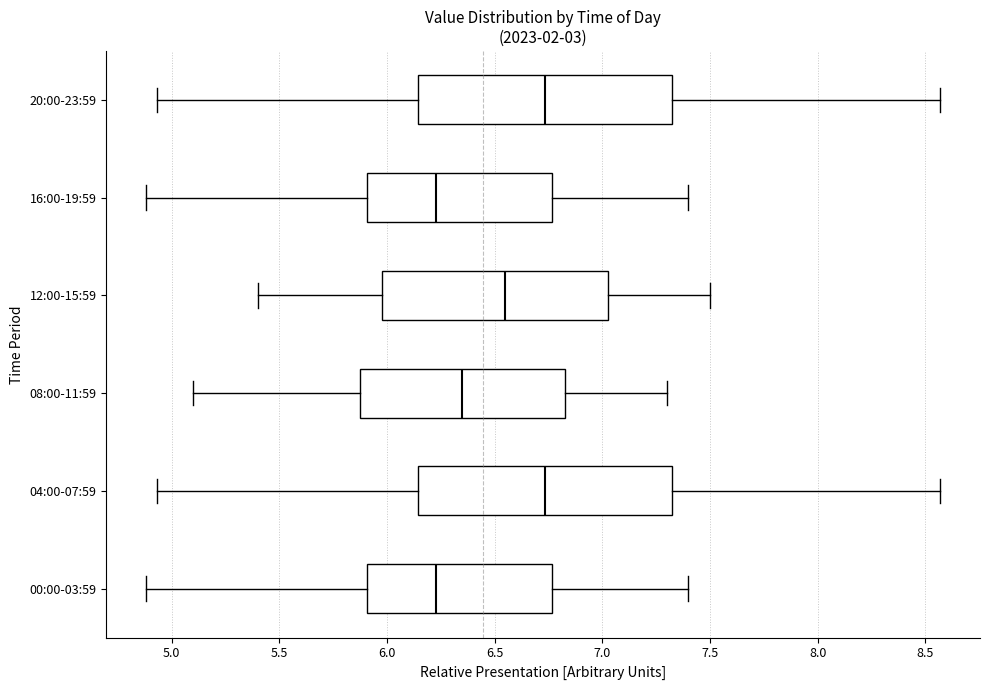

Reading bottom to top, transcribe this box plot: for each box, give where its median line is, the range the box spans, and where its two whiskers end, as read against the x-axis. The values are not printed on the chart, so give them approximately, as read against the axis.

00:00-03:59: median 6.25, box 5.90 to 6.75, whiskers 4.90 to 7.40
04:00-07:59: median 6.75, box 6.15 to 7.35, whiskers 4.95 to 8.55
08:00-11:59: median 6.35, box 5.90 to 6.85, whiskers 5.10 to 7.30
12:00-15:59: median 6.55, box 6.00 to 7.05, whiskers 5.40 to 7.50
16:00-19:59: median 6.25, box 5.90 to 6.75, whiskers 4.90 to 7.40
20:00-23:59: median 6.75, box 6.15 to 7.35, whiskers 4.95 to 8.55